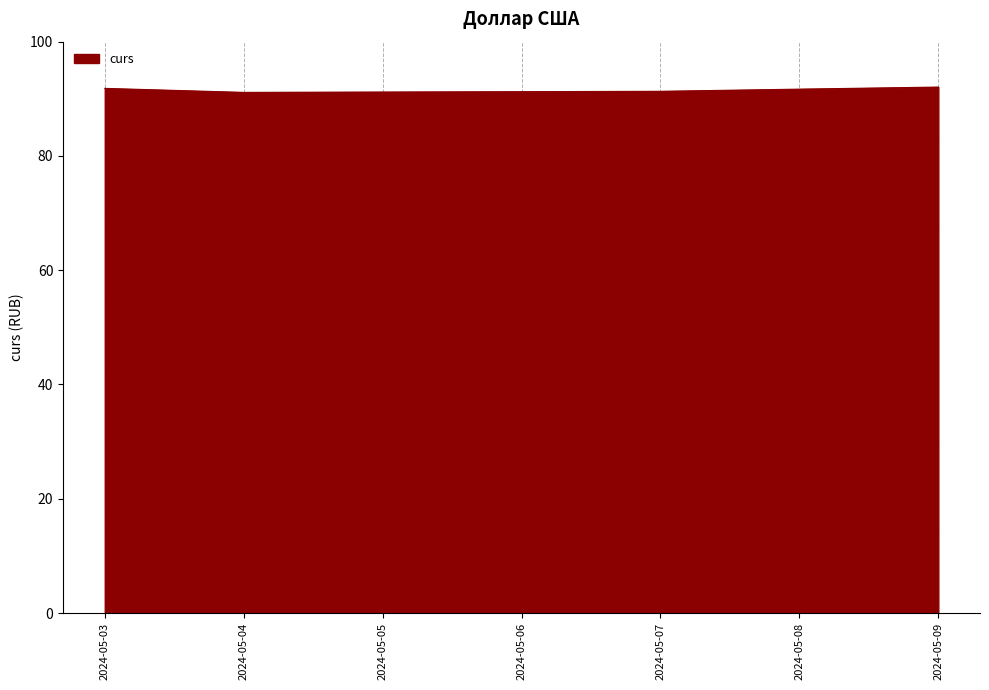

What is the maximum value shown in the chart?

92.1